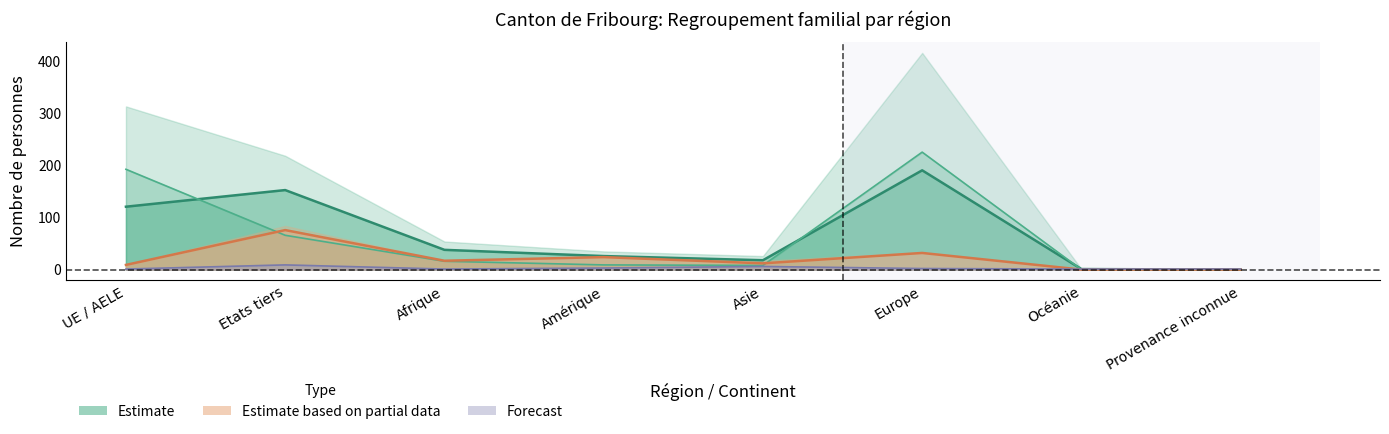

At which category is the sum across all series the highest?

Europe